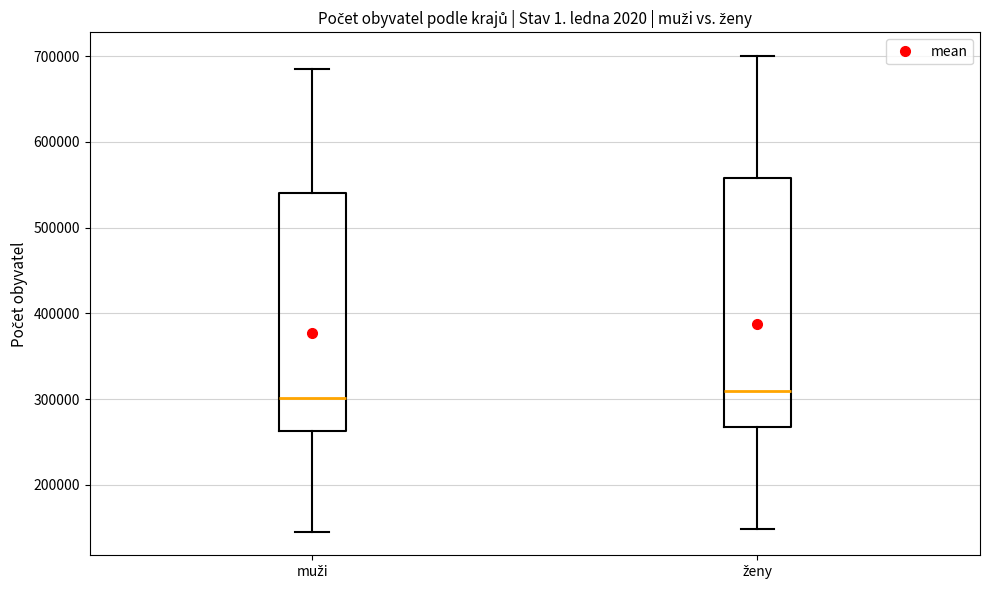

Reading left to right, read every box against the y-axis: the position of its median line, the range the box covers, and the ends of its whiskers. The values are not printed on the chart, so give them approximately, as read against the axis.

muži: median 300000, box 260000 to 540000, whiskers 150000 to 690000
ženy: median 310000, box 270000 to 560000, whiskers 150000 to 700000